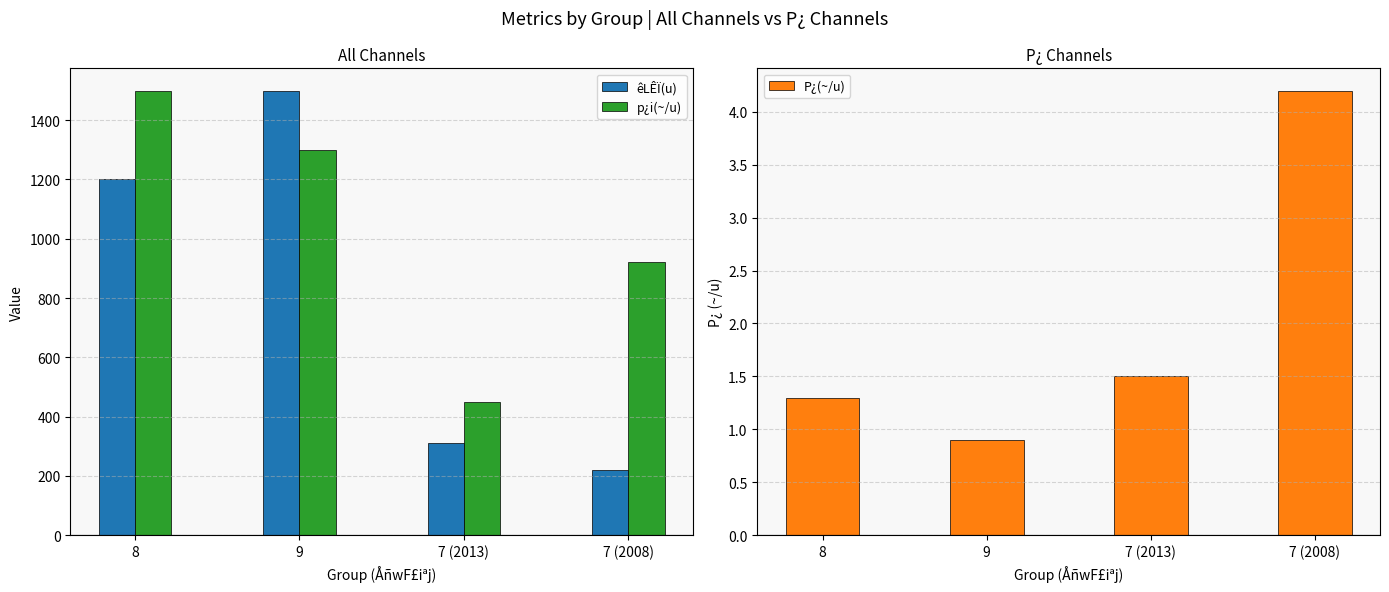

At which label does êLÊÏ(u) first exceed 1200?

9